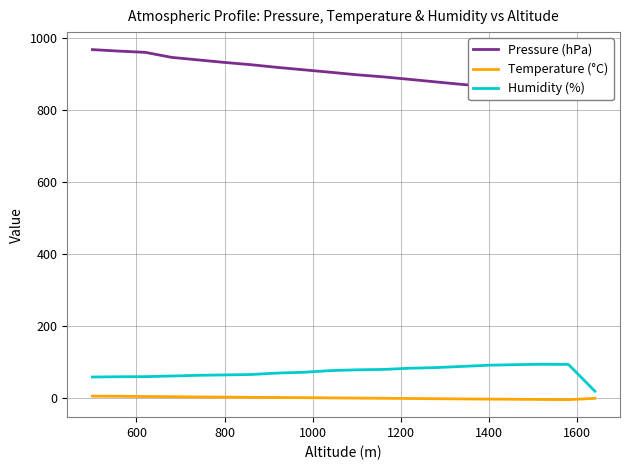

How many distinct data groups are displayed?

3